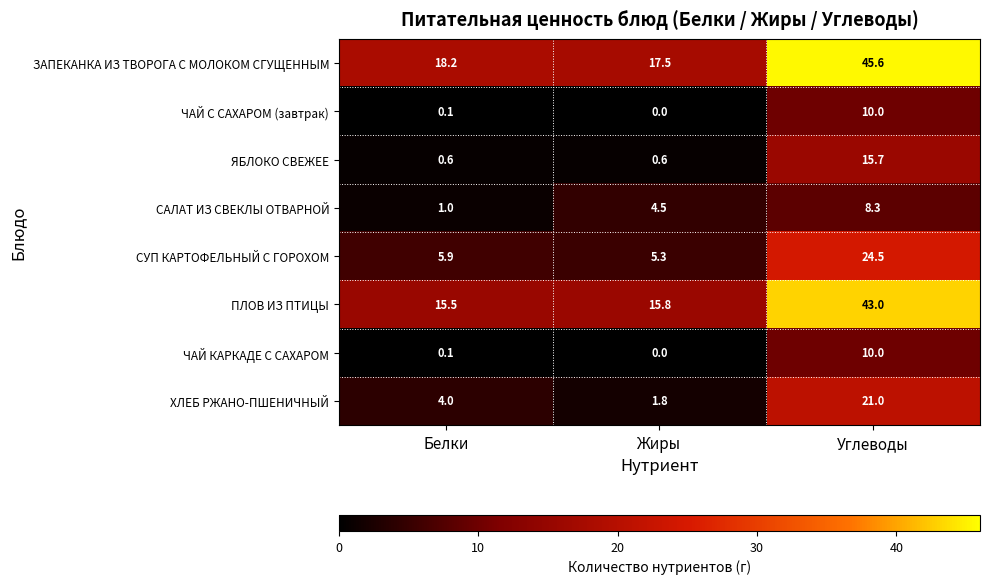

Rank the categories by СУП КАРТОФЕЛЬНЫЙ С ГОРОХОМ value from lowest to highest.

Жиры, Белки, Углеводы